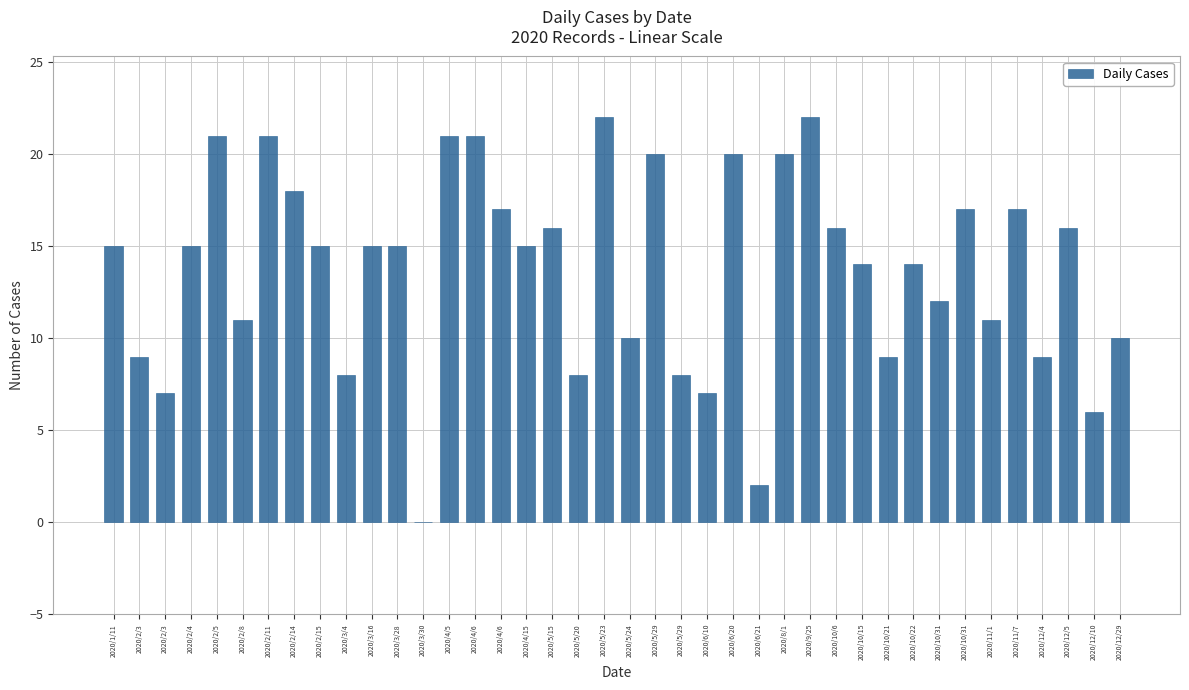

Reading left to right, what are all the values shown in this chart?

15	9	7	15	21	11	21	18	15	8	15	15	0	21	21	17	15	16	8	22	10	20	8	7	20	2	20	22	16	14	9	14	12	17	11	17	9	16	6	10